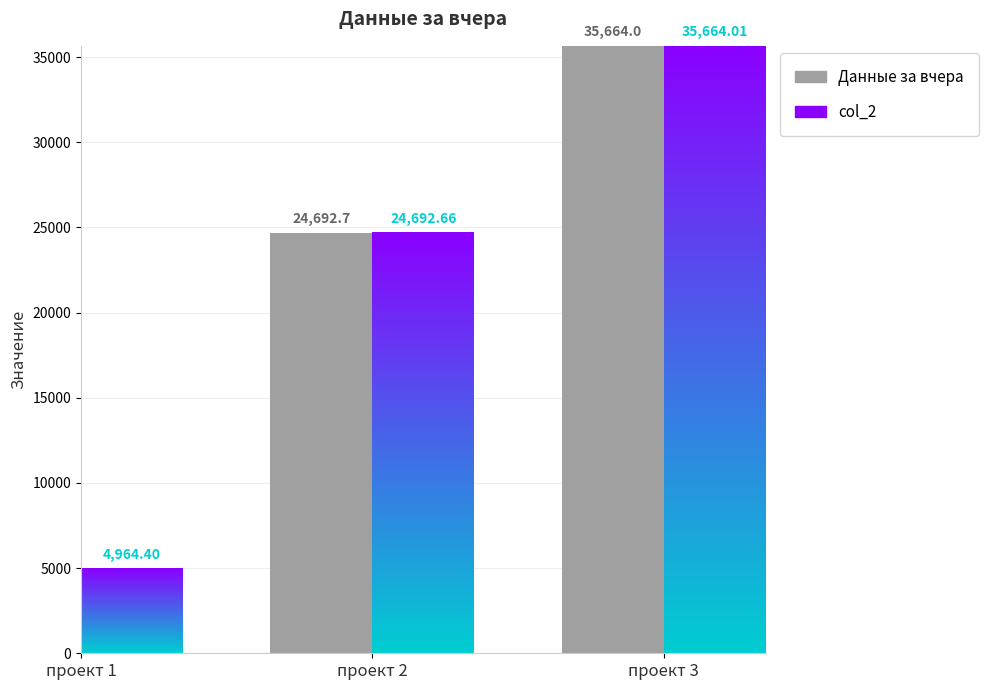

The value of col_2 at проект 2 is 24692.7. True or false?

True